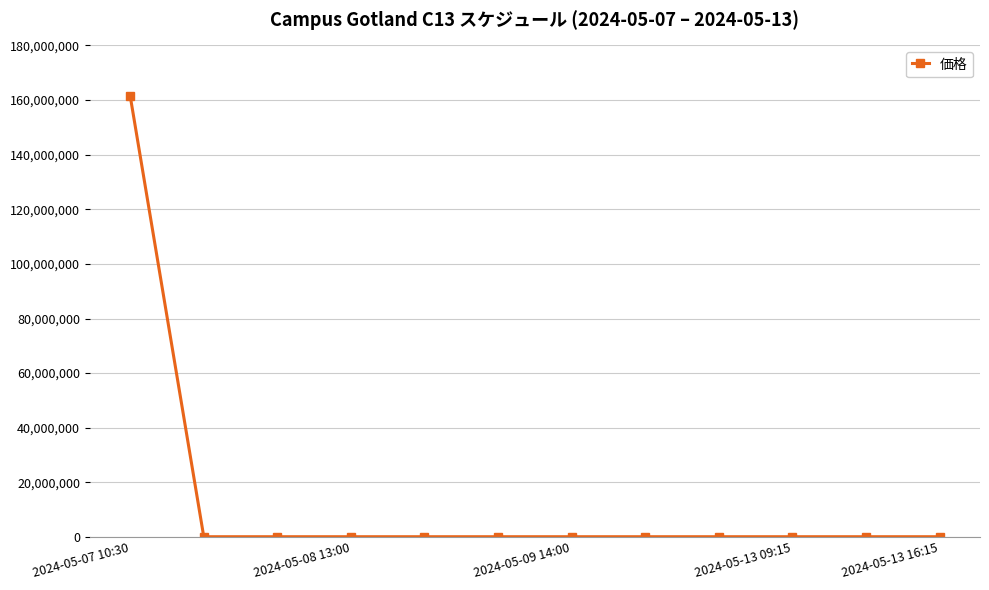

What is the average value?

13550124